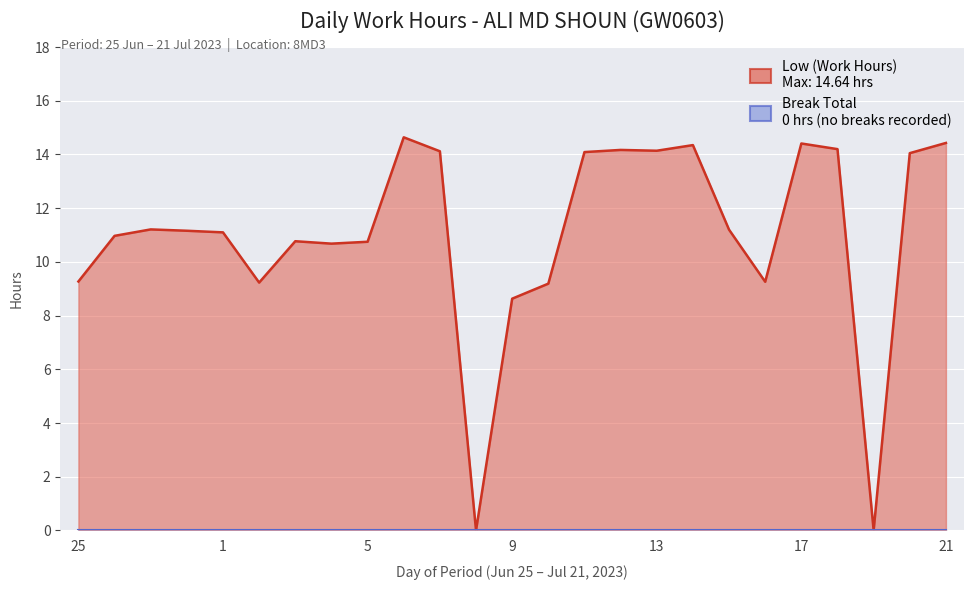

Reading right to left, what are all the values shown in this chart?

14.4	14.1	0.0	14.2	14.4	9.3	11.2	14.3	14.1	14.2	14.1	9.2	8.6	0.0	14.1	14.6	10.8	10.7	10.8	9.2	11.1	11.2	11.2	11.0	9.3